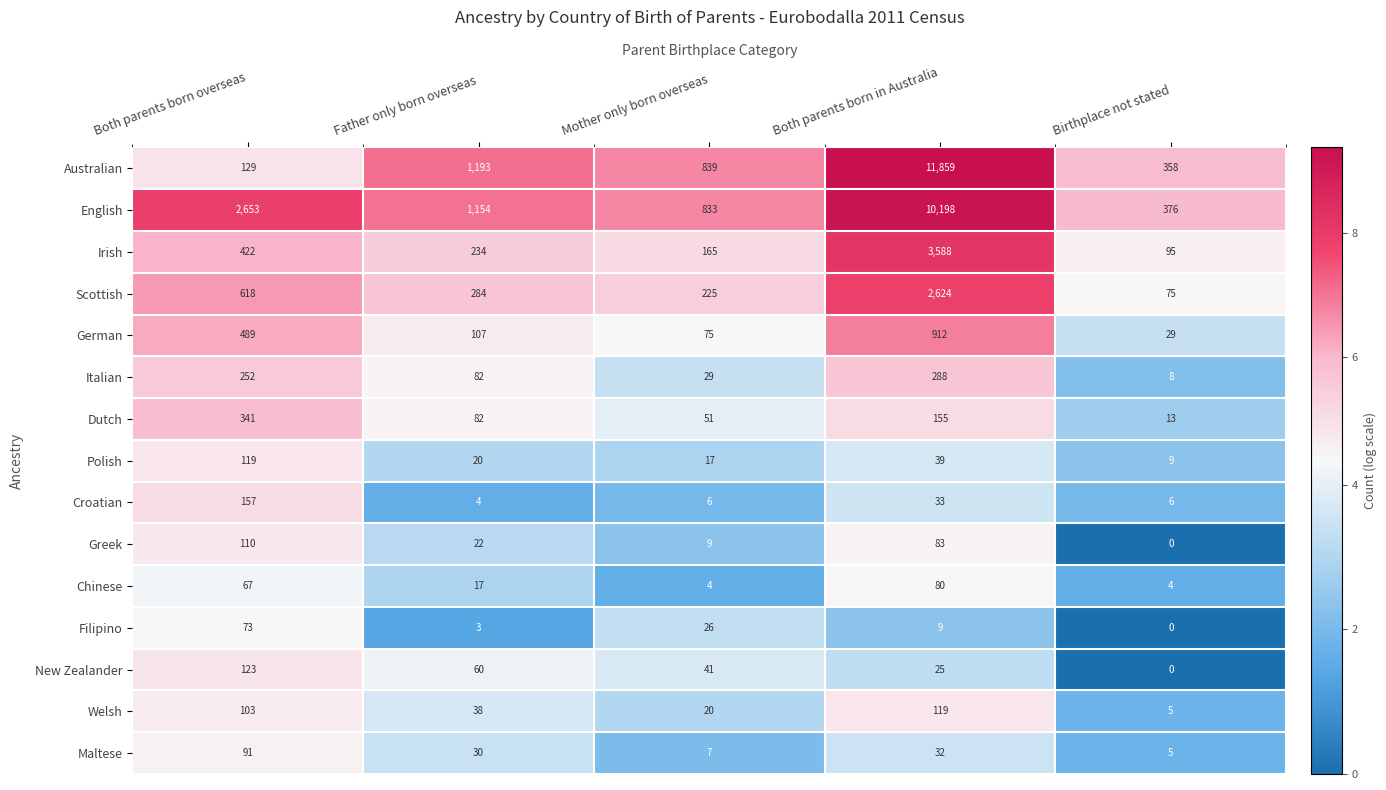

What is the difference between the highest and lowest values at Both parents born in Australia?

11850